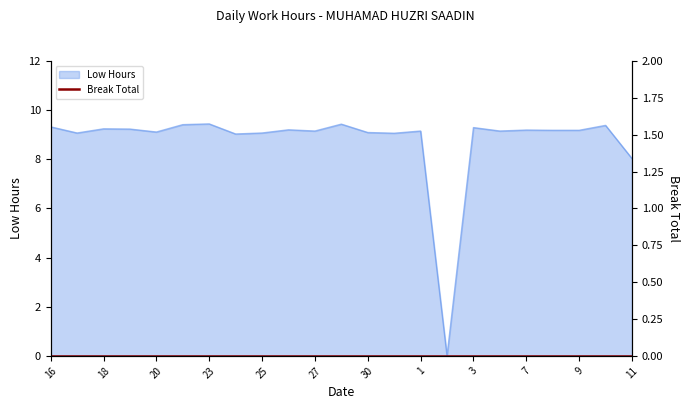

What is the change in value from 30 to 3?

+0.2